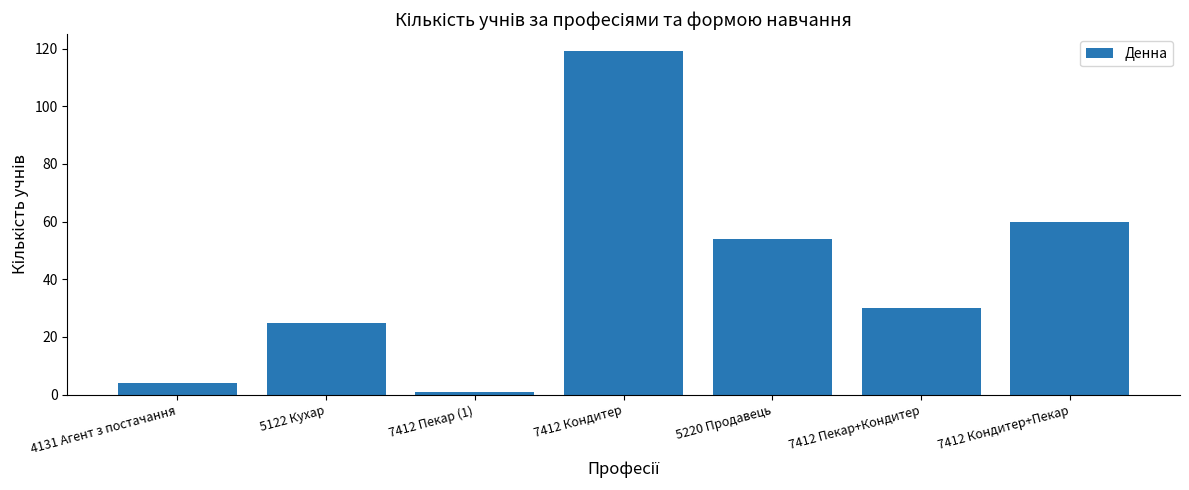

What position from the left is 7412 Кондитер+Пекар?

7